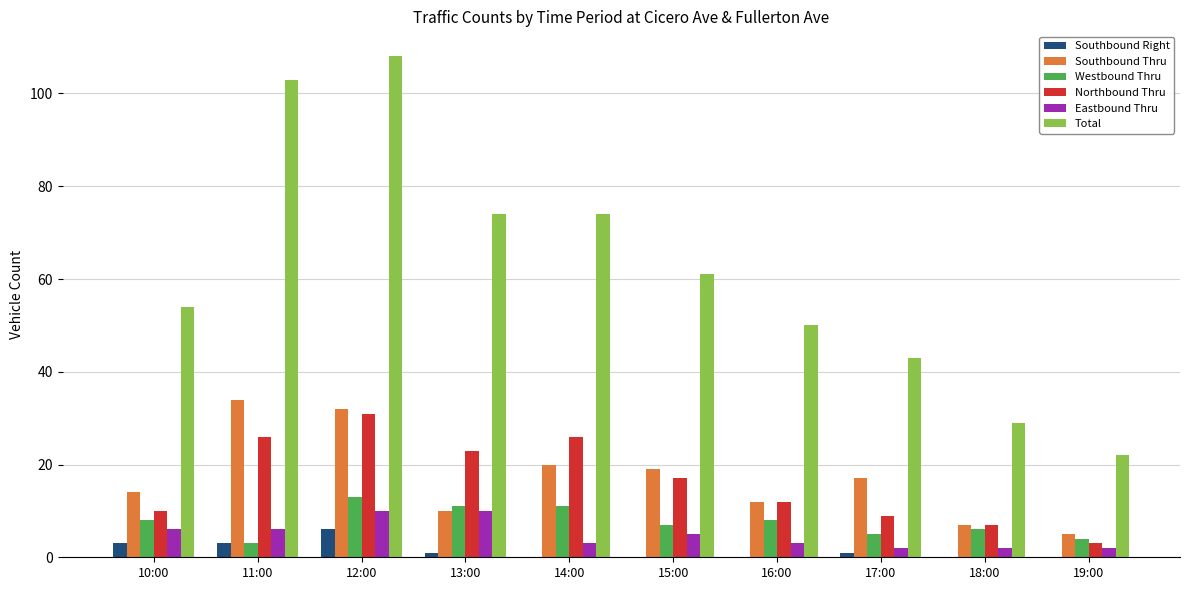

At which category is the sum across all series the highest?

12:00